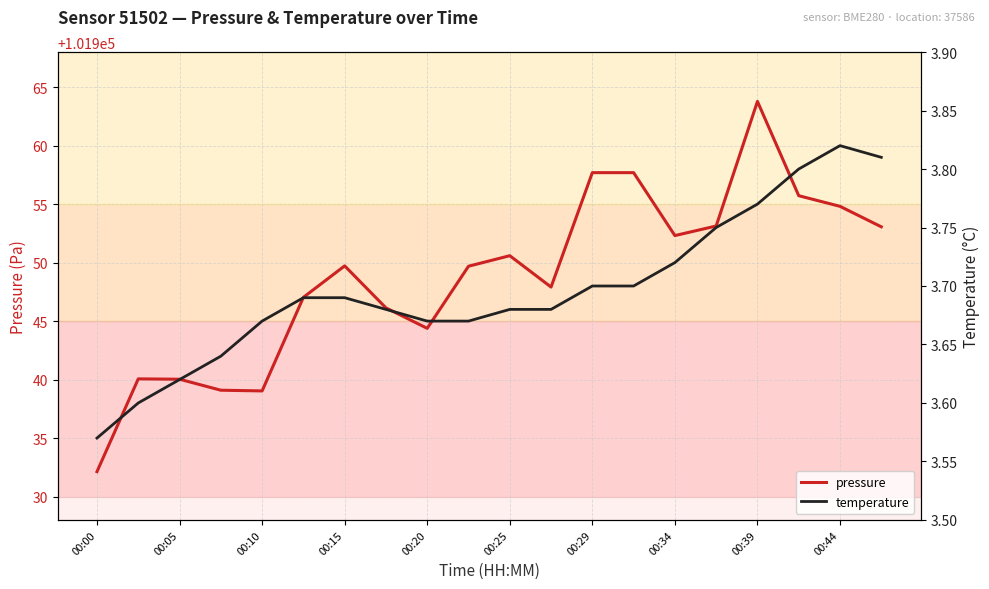

What is the sum of the pressure values at 00:15 and 00:44?

203904.5